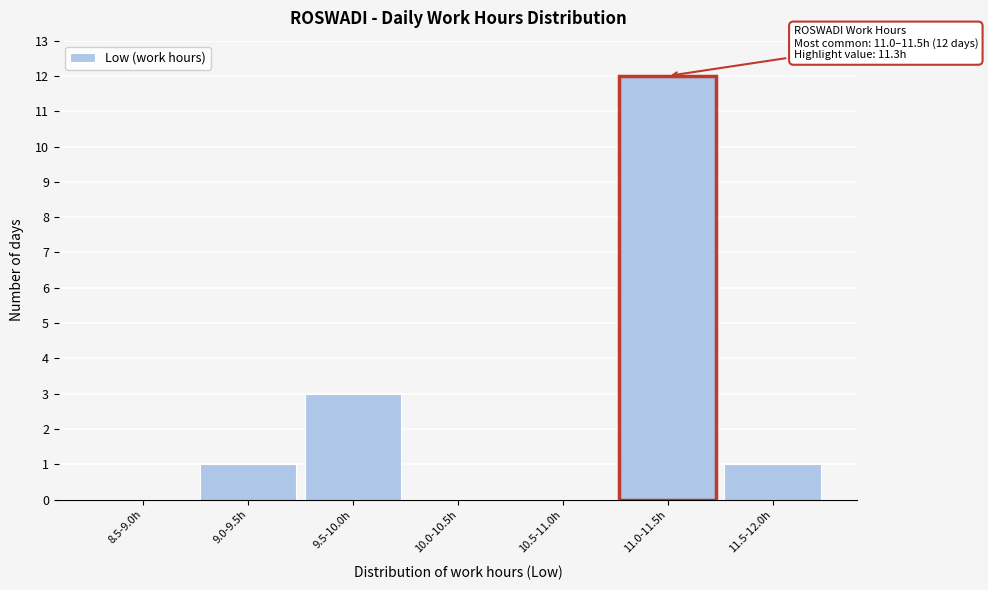

Reading left to right, list all the values displayed in this chart.

8.5-9.0h=0	9.0-9.5h=1	9.5-10.0h=3	10.0-10.5h=0	10.5-11.0h=0	11.0-11.5h=12	11.5-12.0h=1